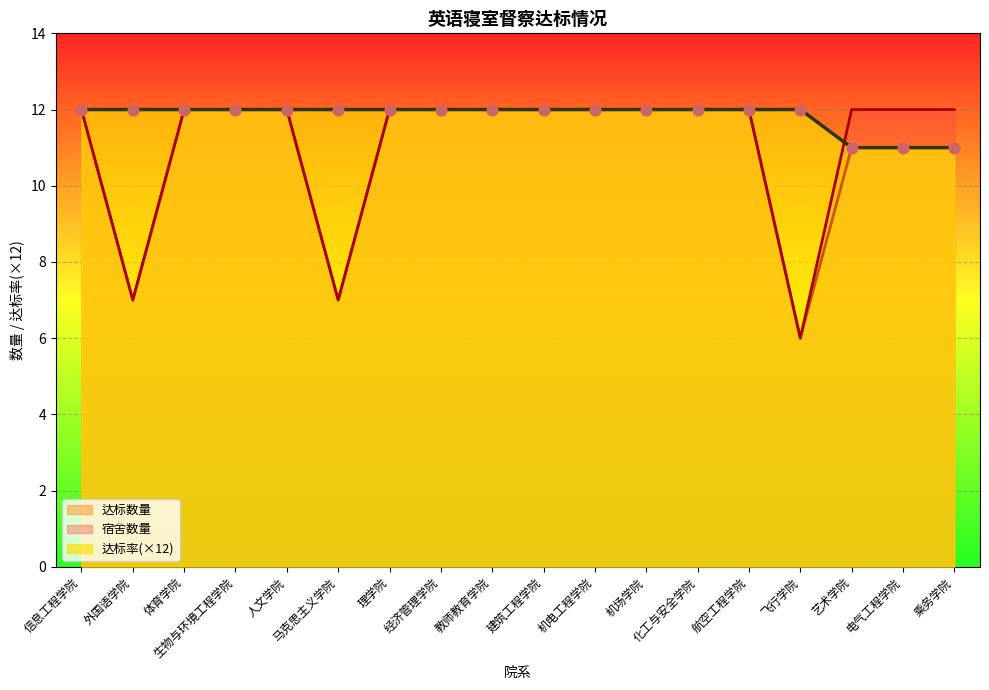

What is the total value across all series at 理学院?

36